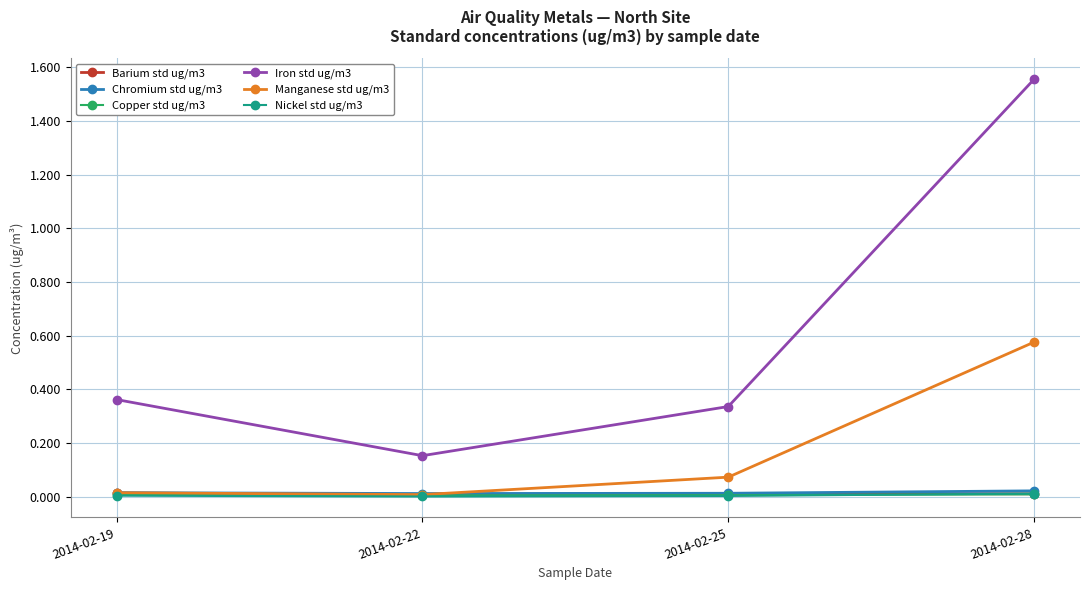

Which series has the widest spread of values?

Iron std ug/m3